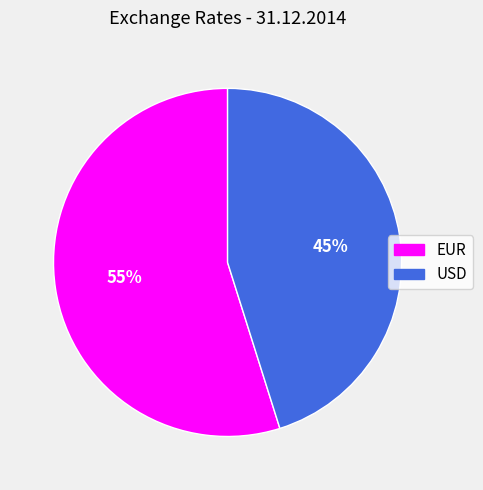

Between EUR and USD, which is larger?

EUR